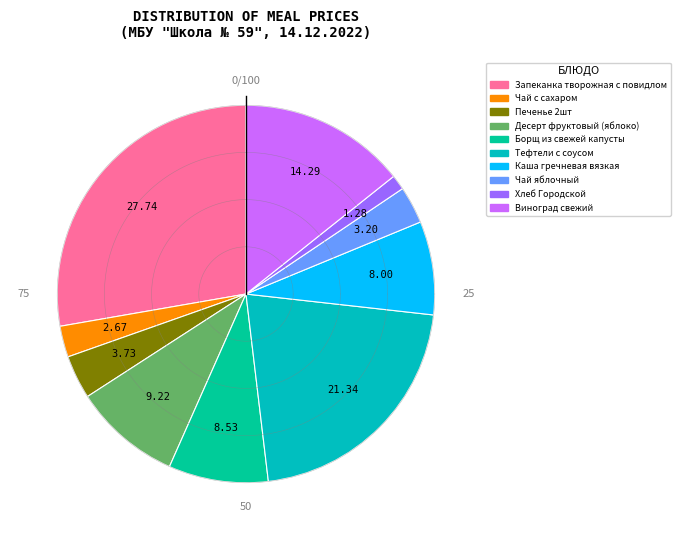

What percentage is the Запеканка творожная с повидлом slice, to the nearest percent?

28%